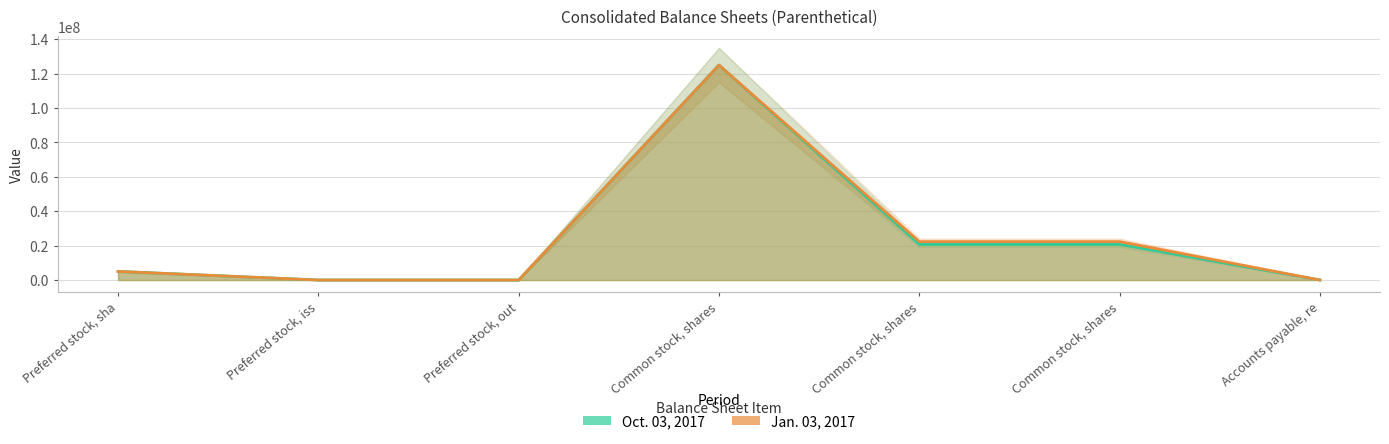

The Jan. 03, 2017 series shows -73604894 at Preferred stock, iss. True or false?

False